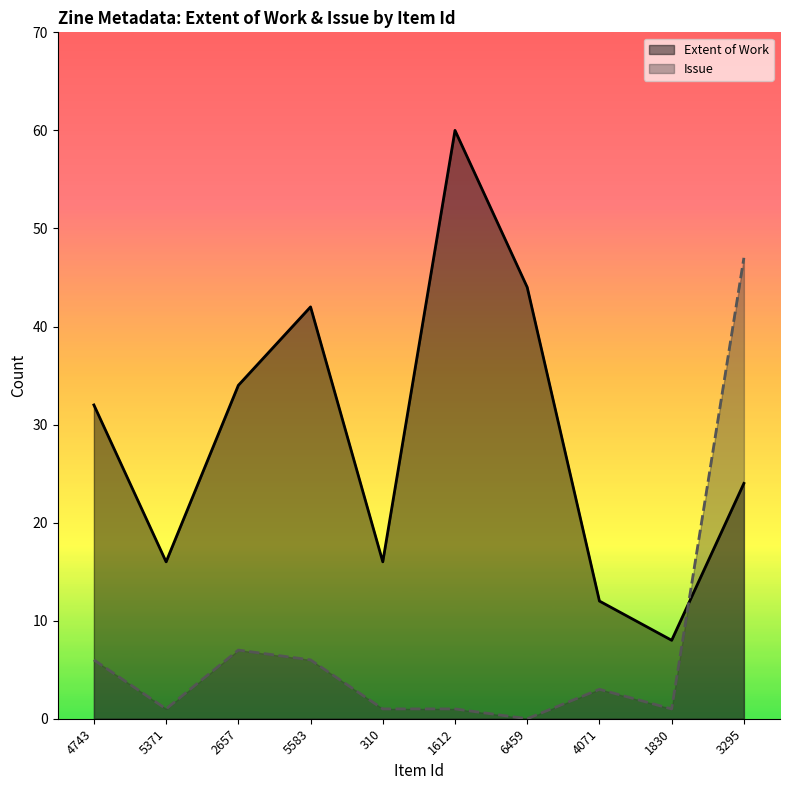

How many lines are shown in the chart?

2